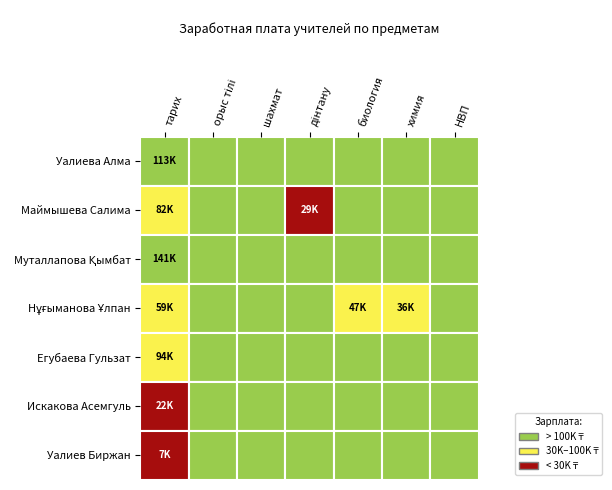

What is the maximum value shown in the chart?

141376.9